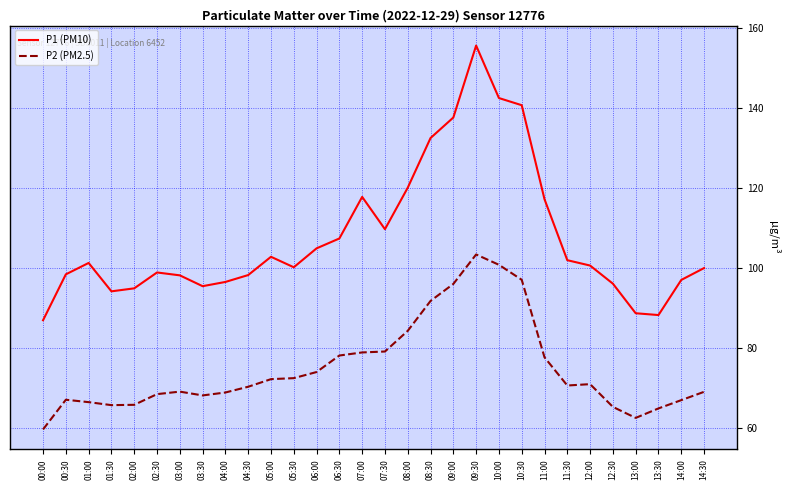

True or false: P1 (PM10) has a value of 48.9 at 11:00.

False